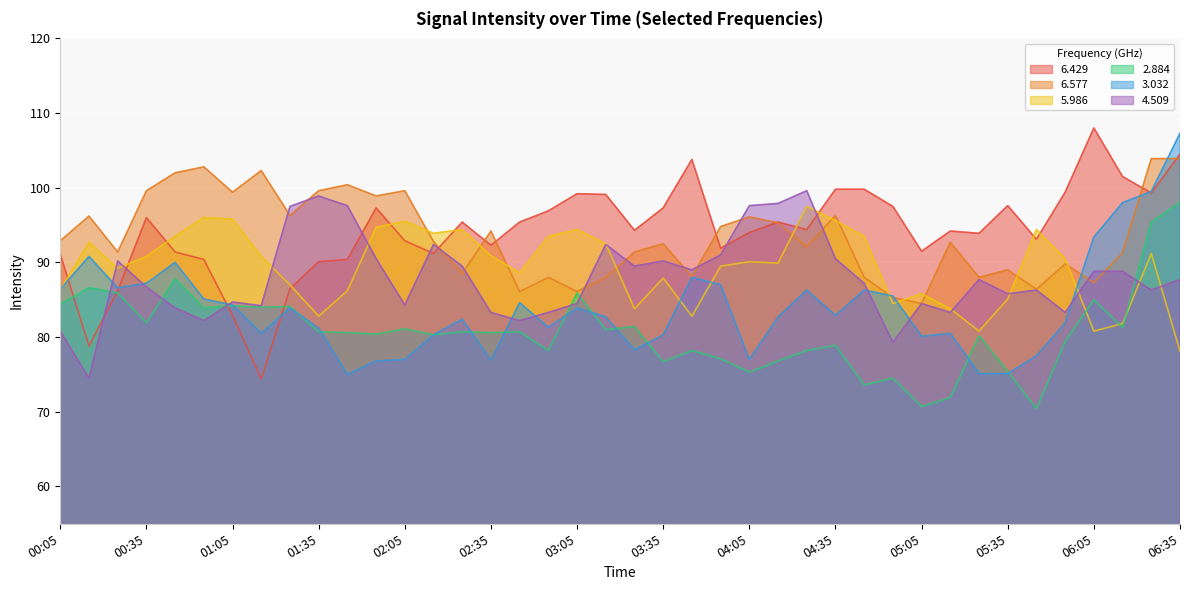

Between 05:45 and 00:35, which is larger?

00:35